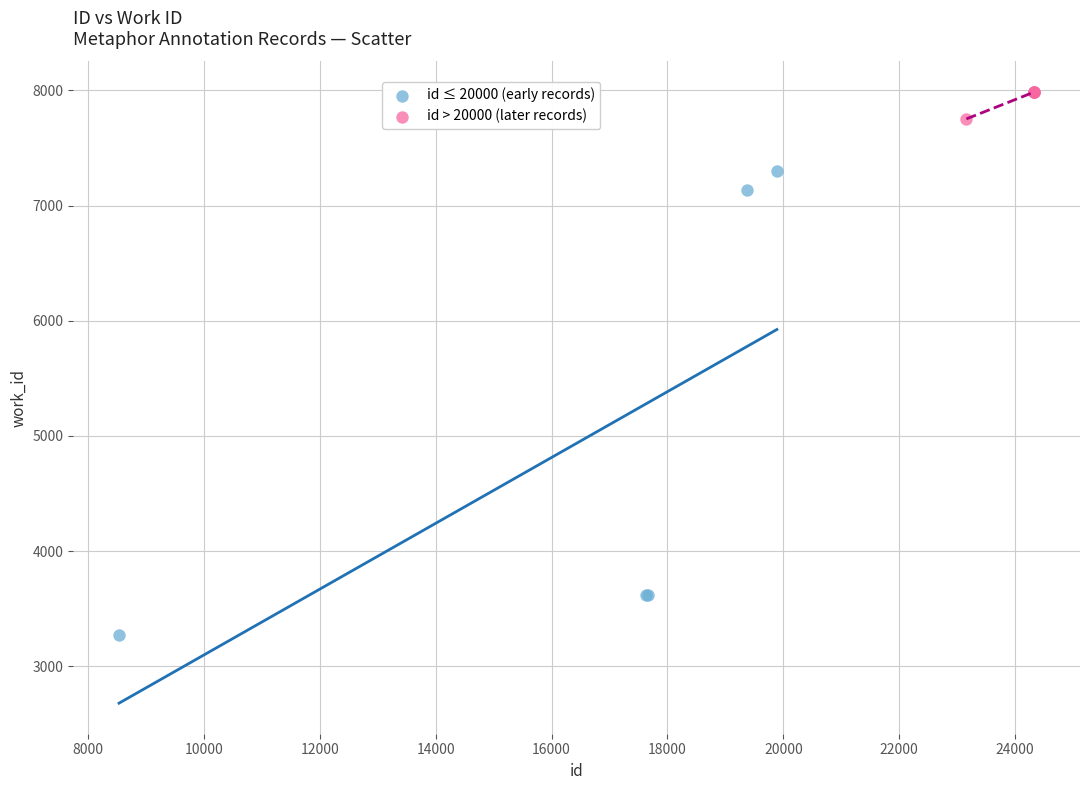

What are all the series names shown in the legend?

id ≤ 20000 (early records), id > 20000 (later records)